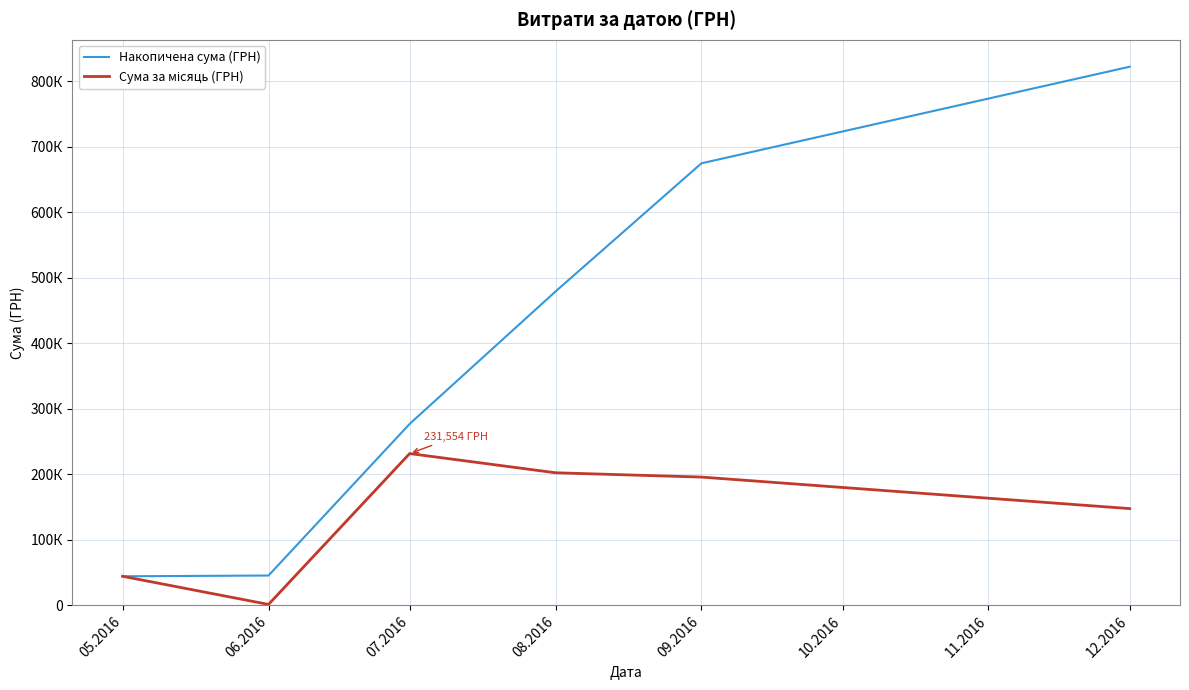

Where does the Сума за місяць (ГРН) series first go above 195626?

07.2016